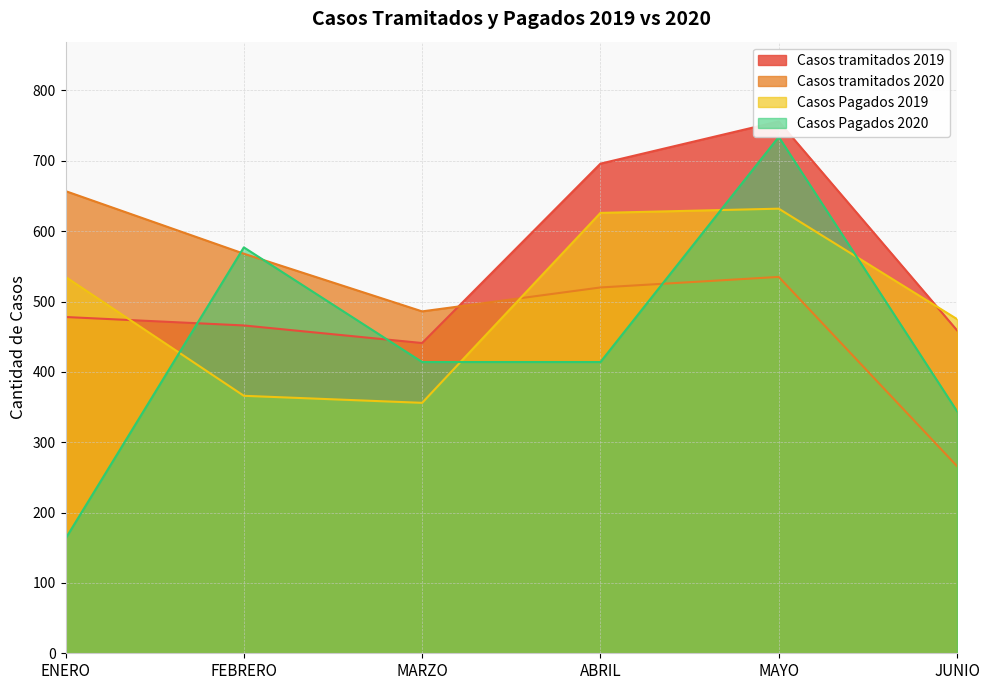

Rank the categories by Casos tramitados 2019 value from lowest to highest.

MARZO, JUNIO, FEBRERO, ENERO, ABRIL, MAYO